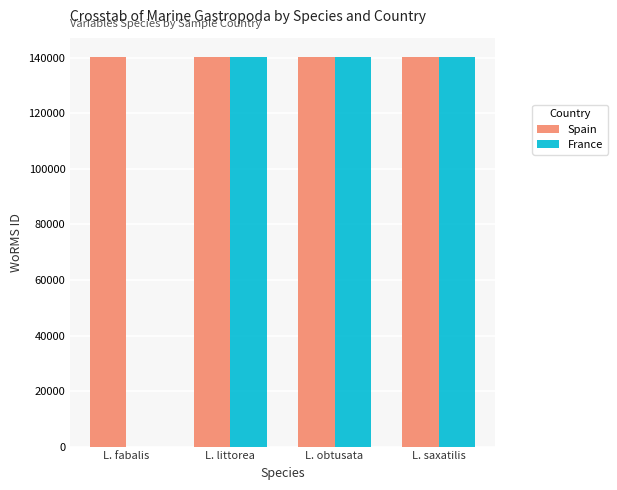

What is the sum of all France values?

420789